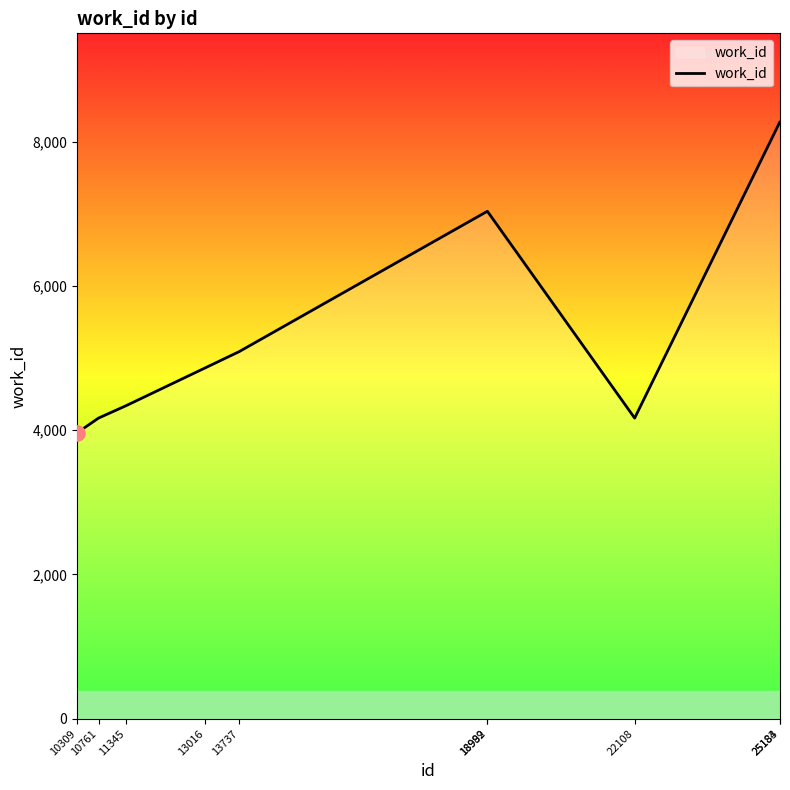

What is the change in value from 18992 to 25184?

+1241